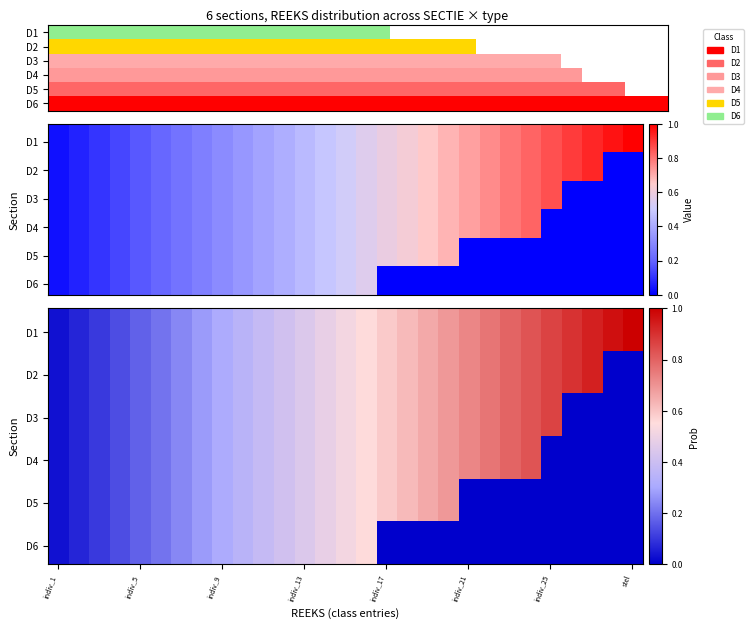

The value of D1 at 27 is 0.3. True or false?

False